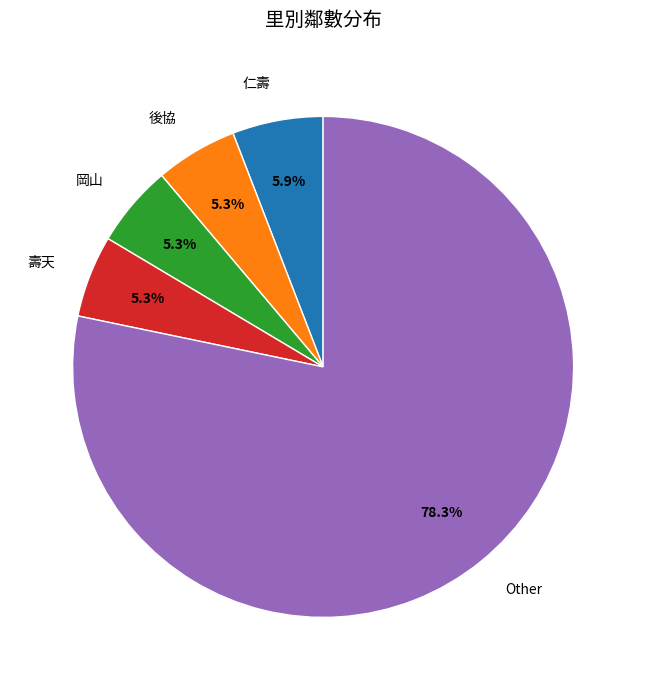

Which has a higher value, 壽天 or 仁壽?

仁壽